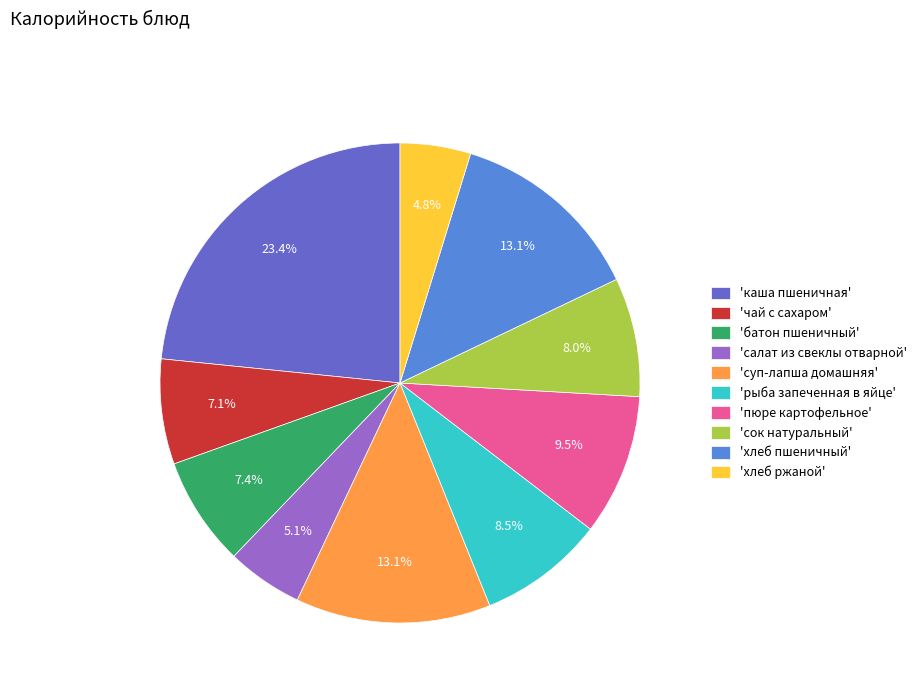

Between 'суп-лапша домашняя' and 'сок натуральный', which is larger?

'суп-лапша домашняя'